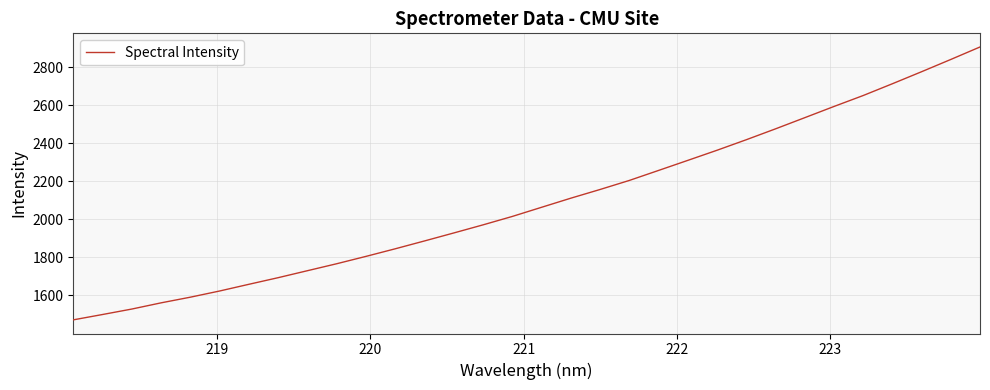

What is the smallest value displayed?

1472.0